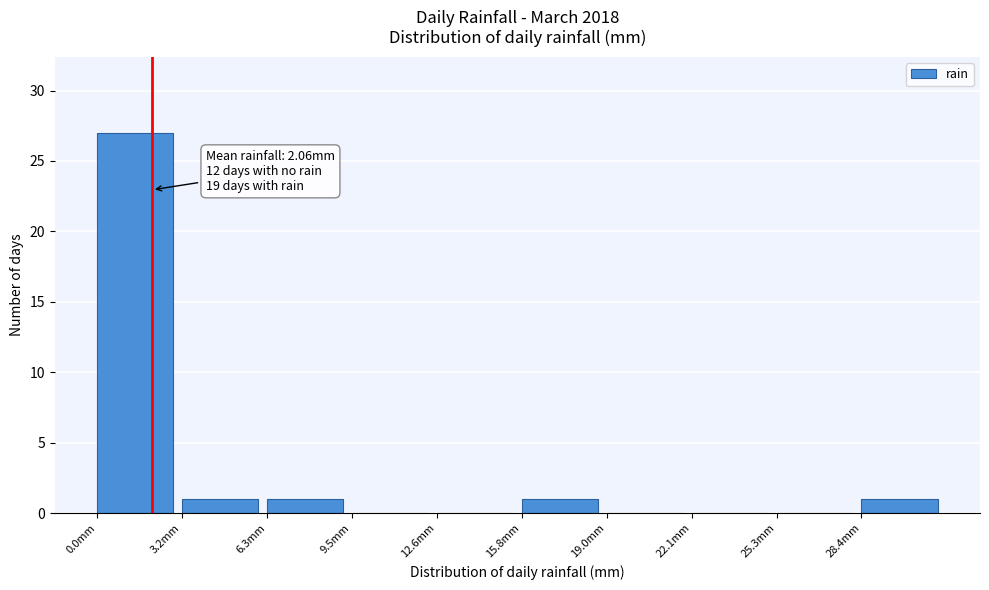

Over which range of the x-axis is the bar tallest?

0.0 to 3.0